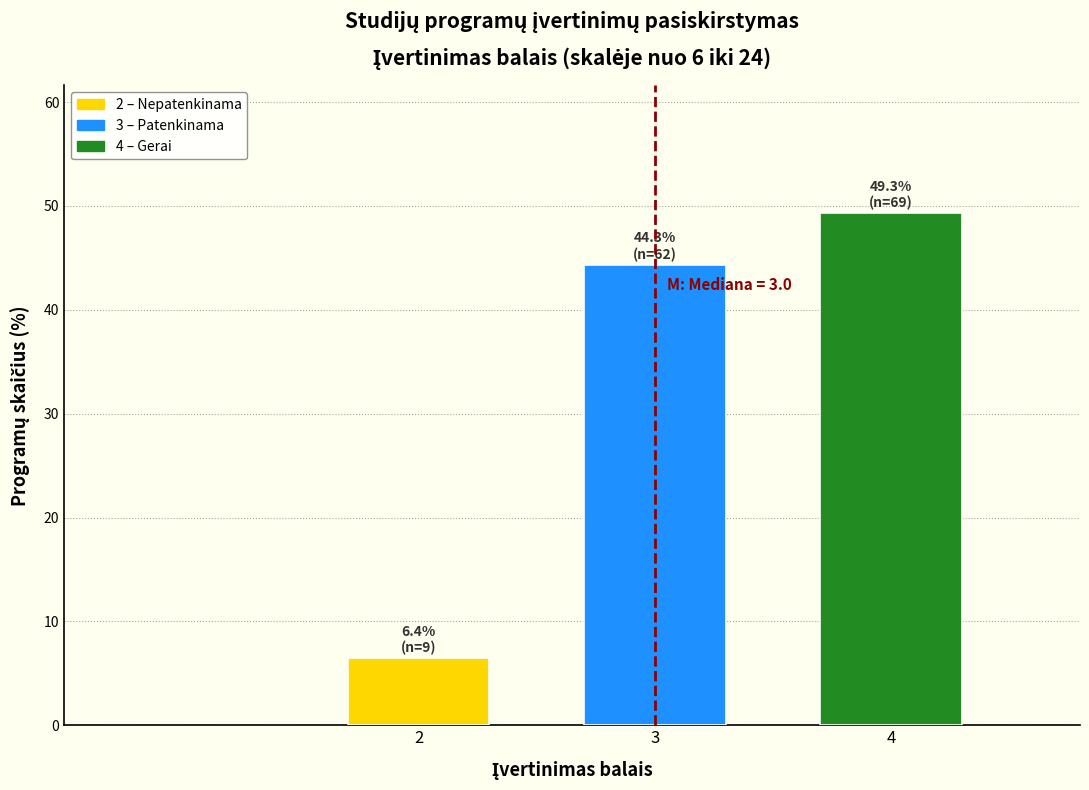

Reading left to right, extract all data points from this chart.

2=6.4	3=44.3	4=49.3